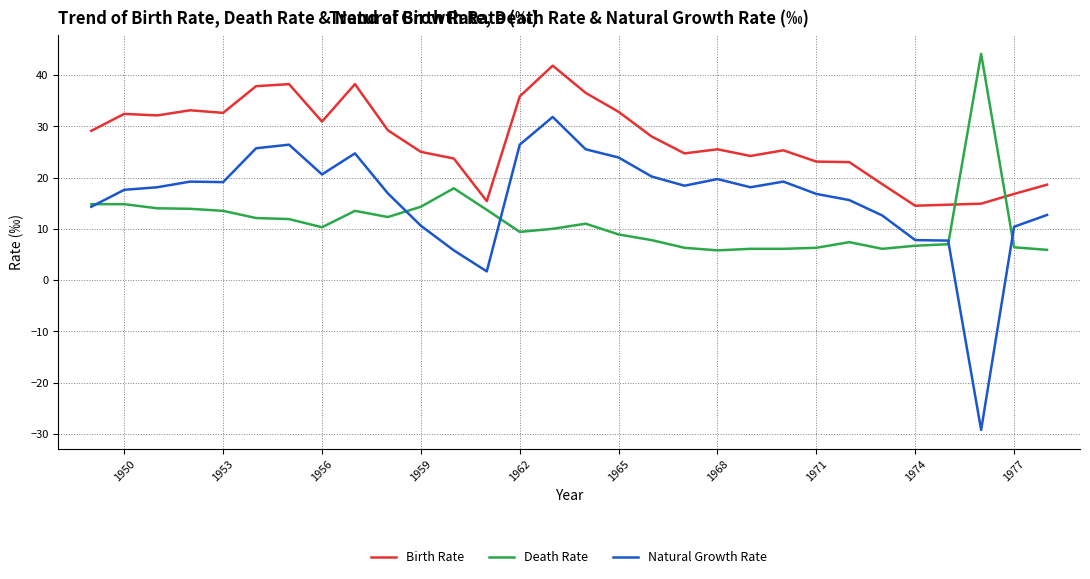

What is the maximum value shown in the chart?

44.1